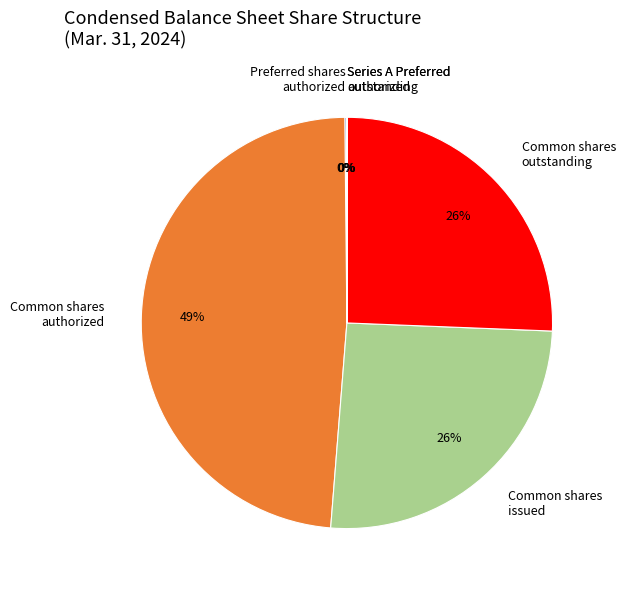

To the nearest percent, what percentage of the pie is Common shares authorized?

49%